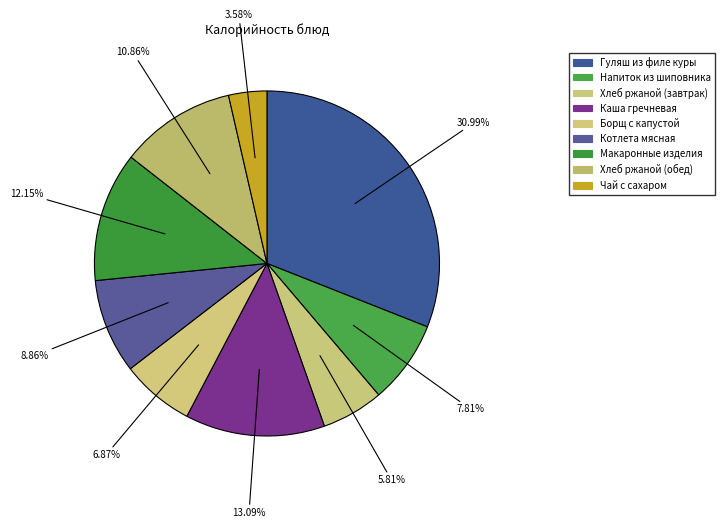

Does any single category account for the majority?

No